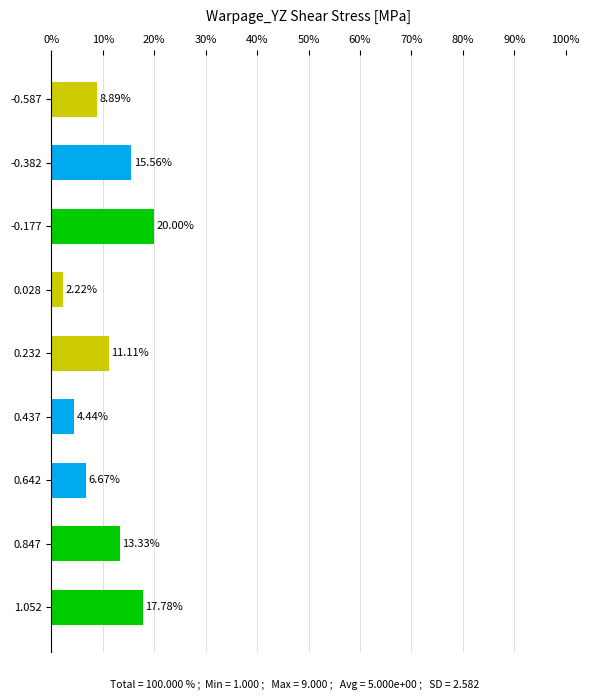

What is the ratio of the value at 1.052 to the value at 0.847?

1.3